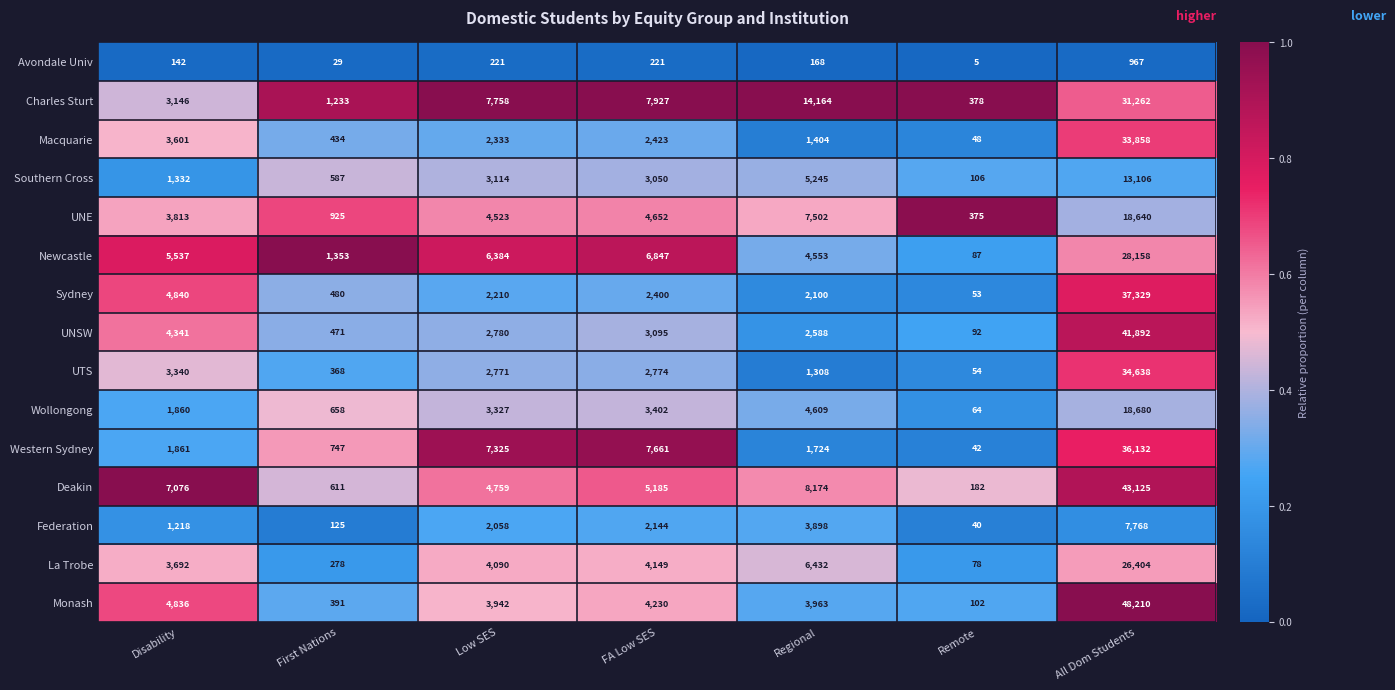

Is the value of Charles Sturt at Low SES greater than the value of La Trobe at All Dom Students?

No